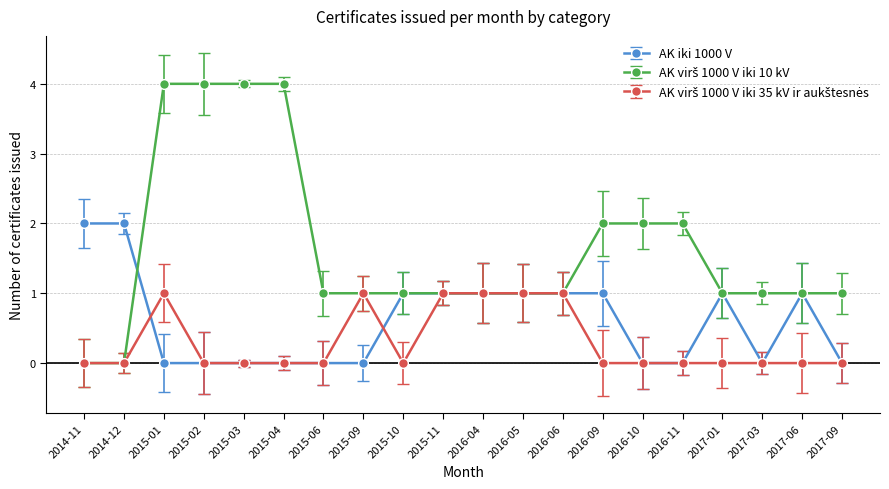

At how many categories does at least one series exceed 0?

20